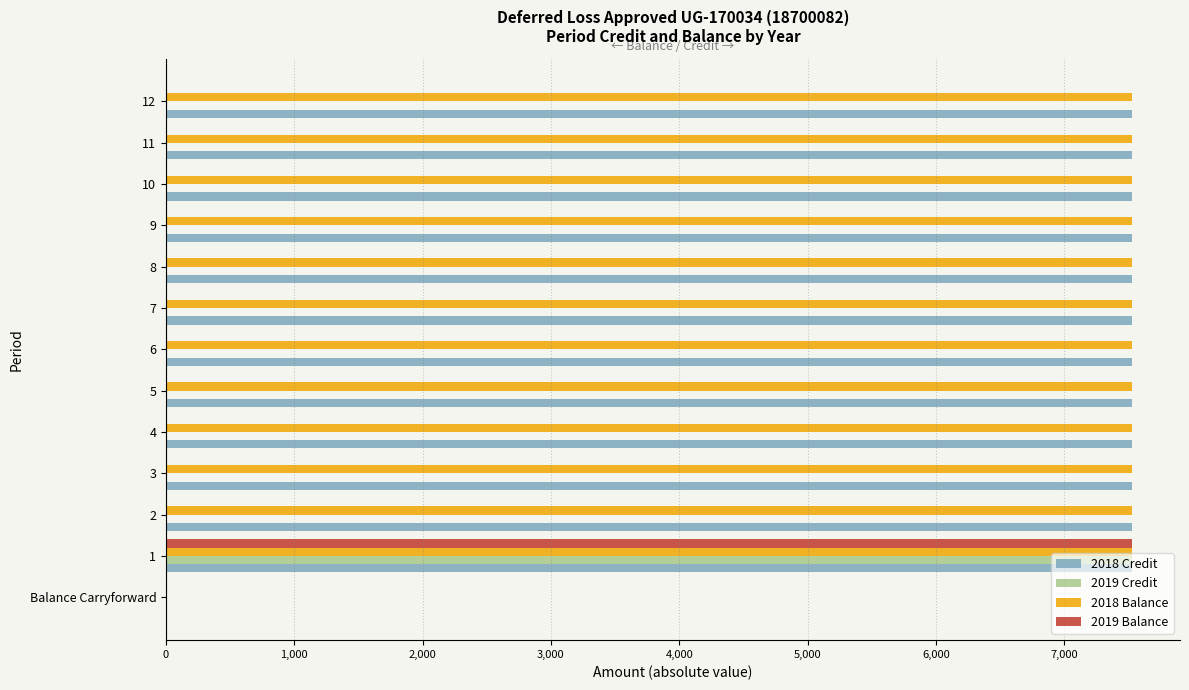

What are all the series names shown in the legend?

2018 Credit, 2019 Credit, 2018 Balance, 2019 Balance